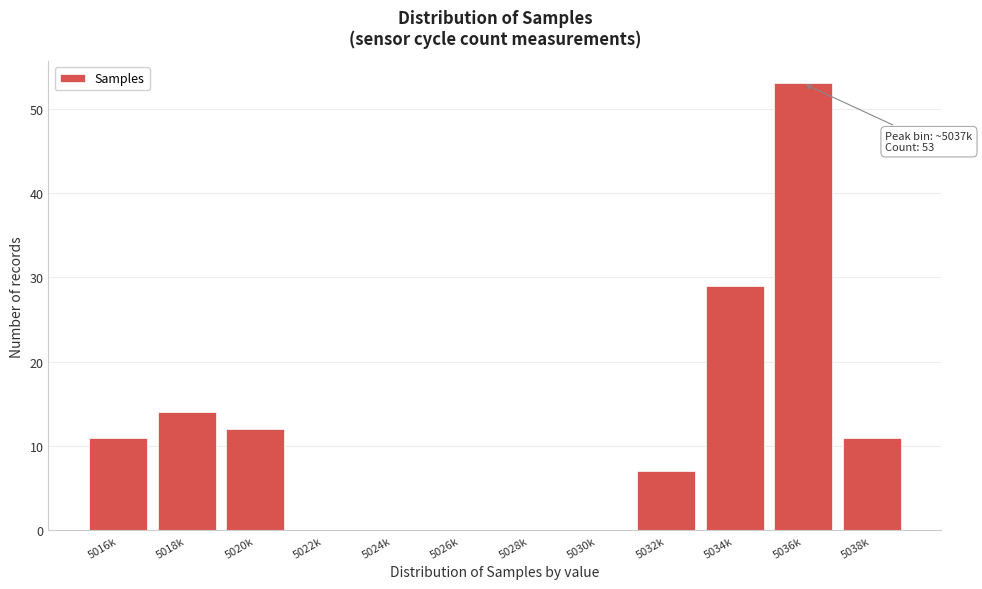

Reading left to right, what are all the values shown in this chart?

5016k=11	5018k=14	5020k=12	5022k=0	5024k=0	5026k=0	5028k=0	5030k=0	5032k=7	5034k=29	5036k=53	5038k=11